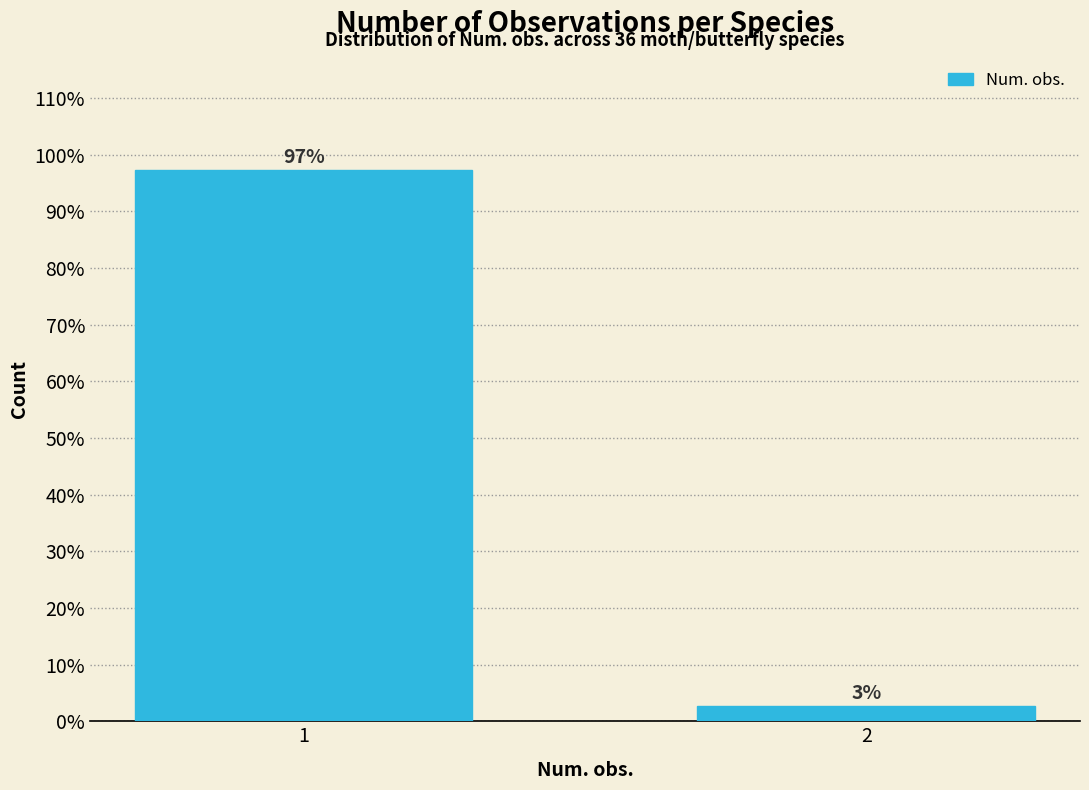

What is the approximate value at 1?

97.2